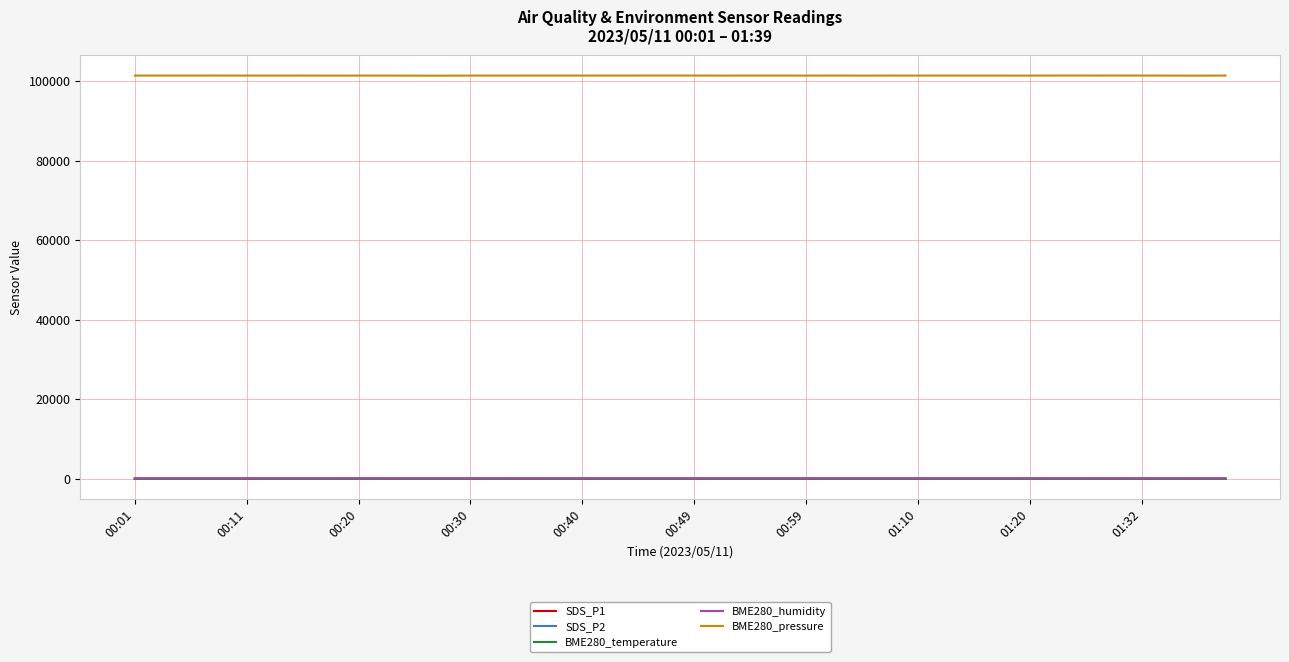

What are all the series names shown in the legend?

SDS_P1, SDS_P2, BME280_temperature, BME280_humidity, BME280_pressure